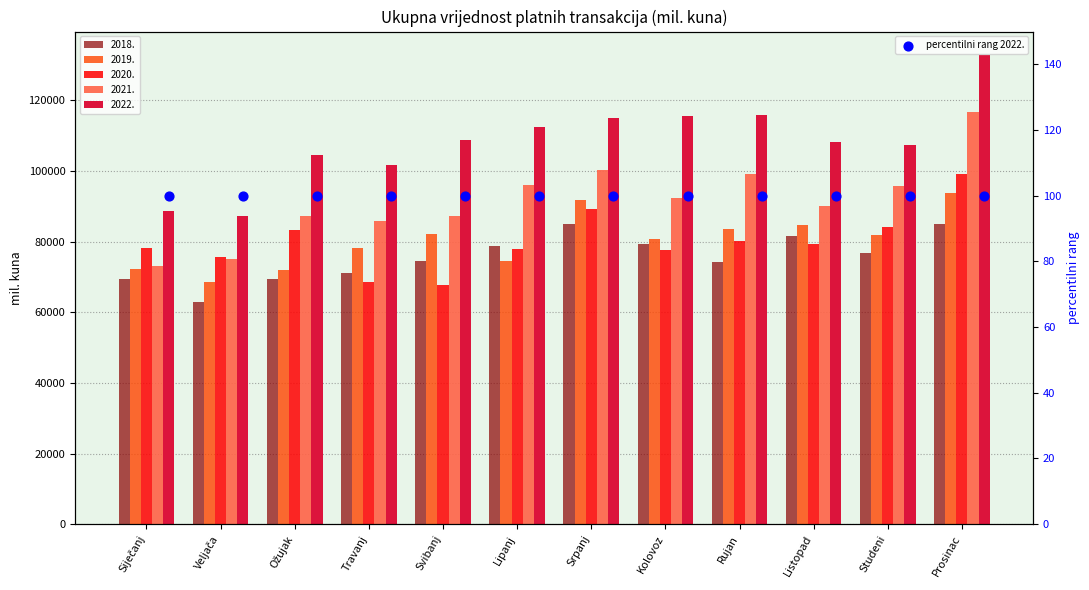

Is the value of 2019. at Srpanj greater than the value of 2020. at Travanj?

Yes